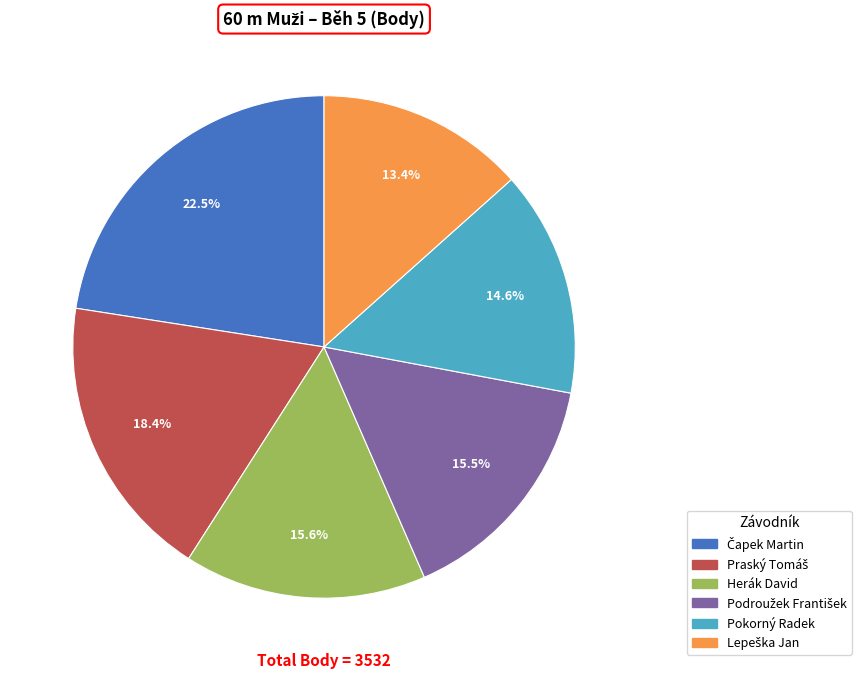

The Herák David slice represents 16% of the pie. True or false?

True